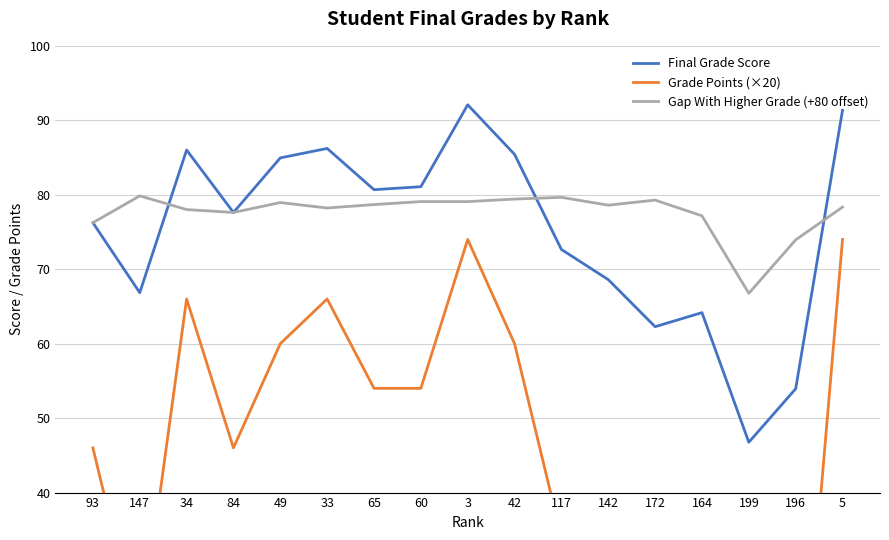

At which category does Gap With Higher Grade (+80 offset) reach its first local valley?

84